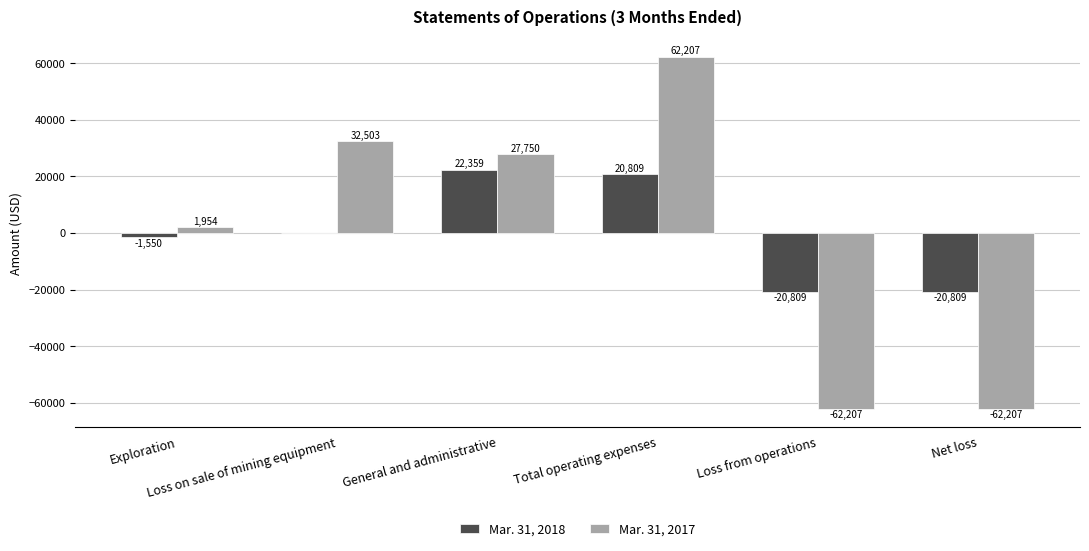

What is the maximum value shown in the chart?

62207